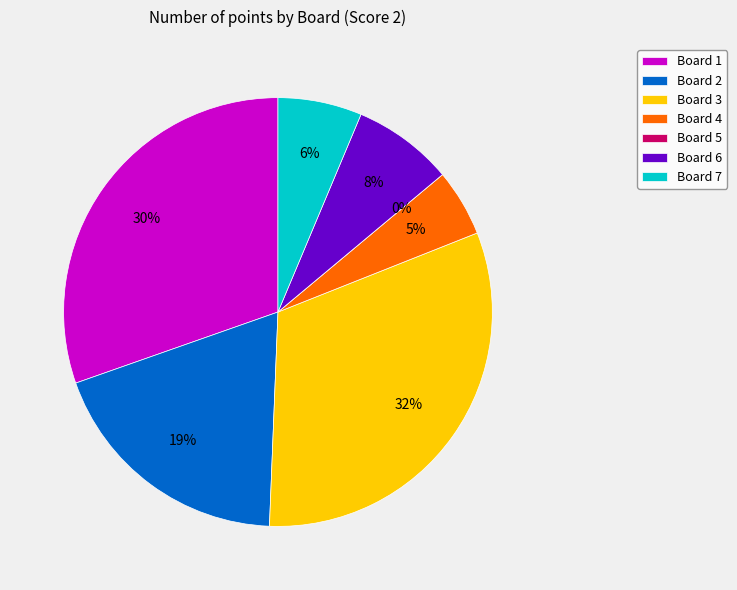

What is the change in value from Board 5 to Board 7?

+5